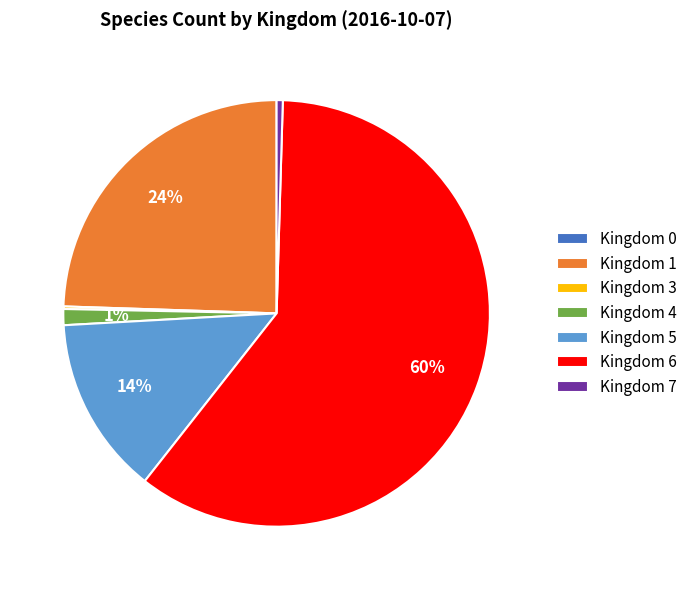

To the nearest percent, what is the average slice percentage?

14%